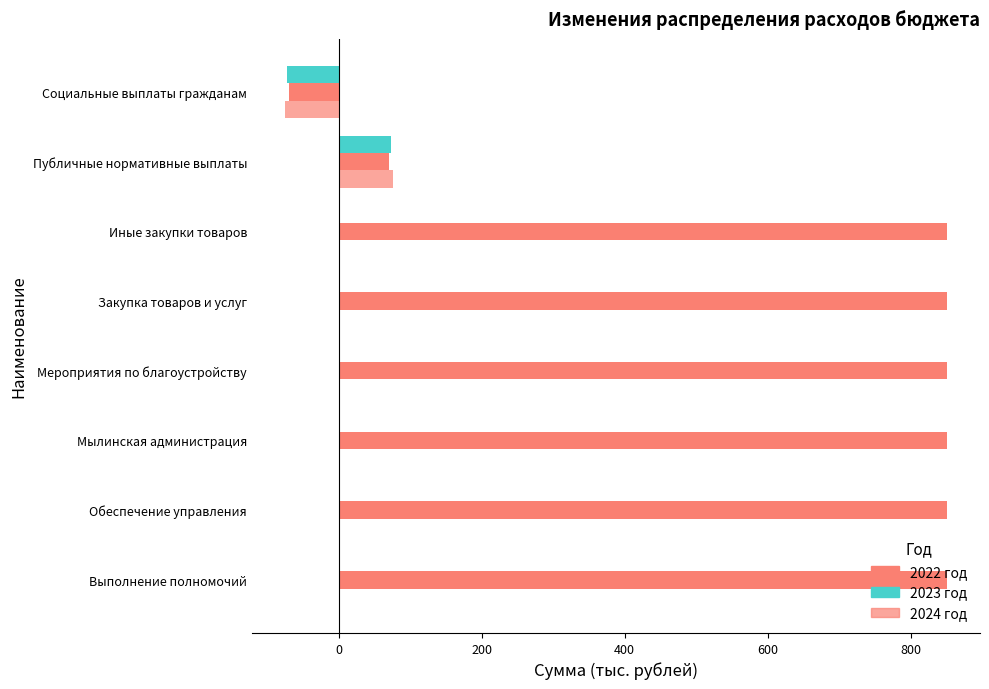

List the series in order of their peak value, highest first.

2022 год, 2024 год, 2023 год